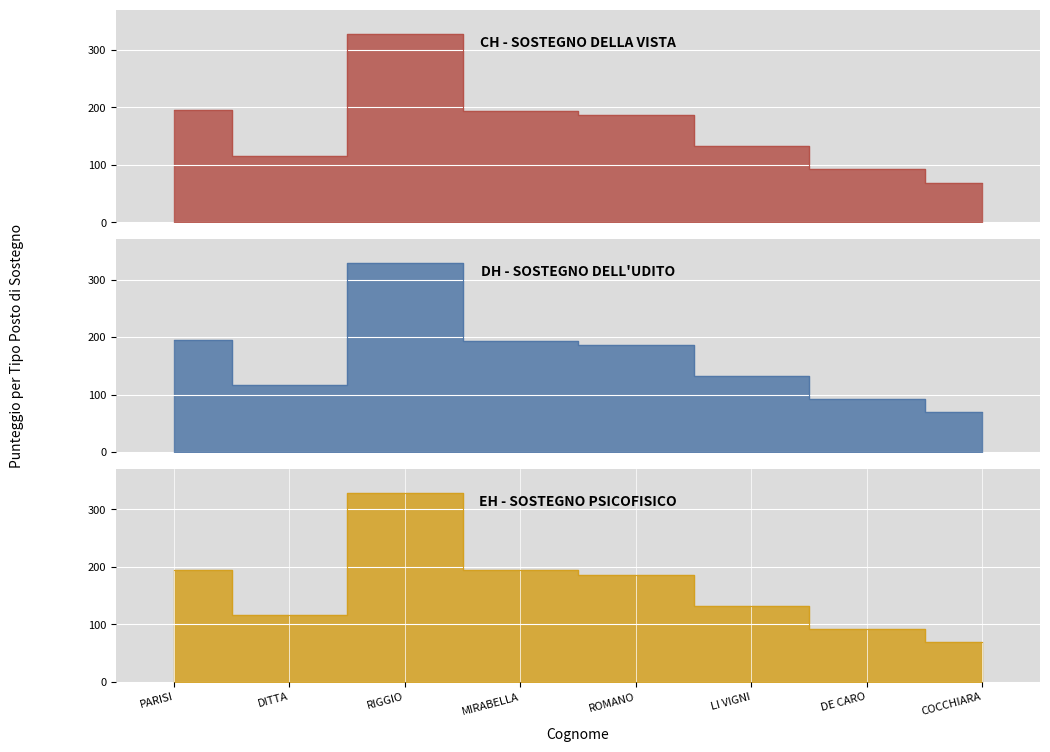

How many interior local peaks does the DH - SOSTEGNO DELL'UDITO series have?

1